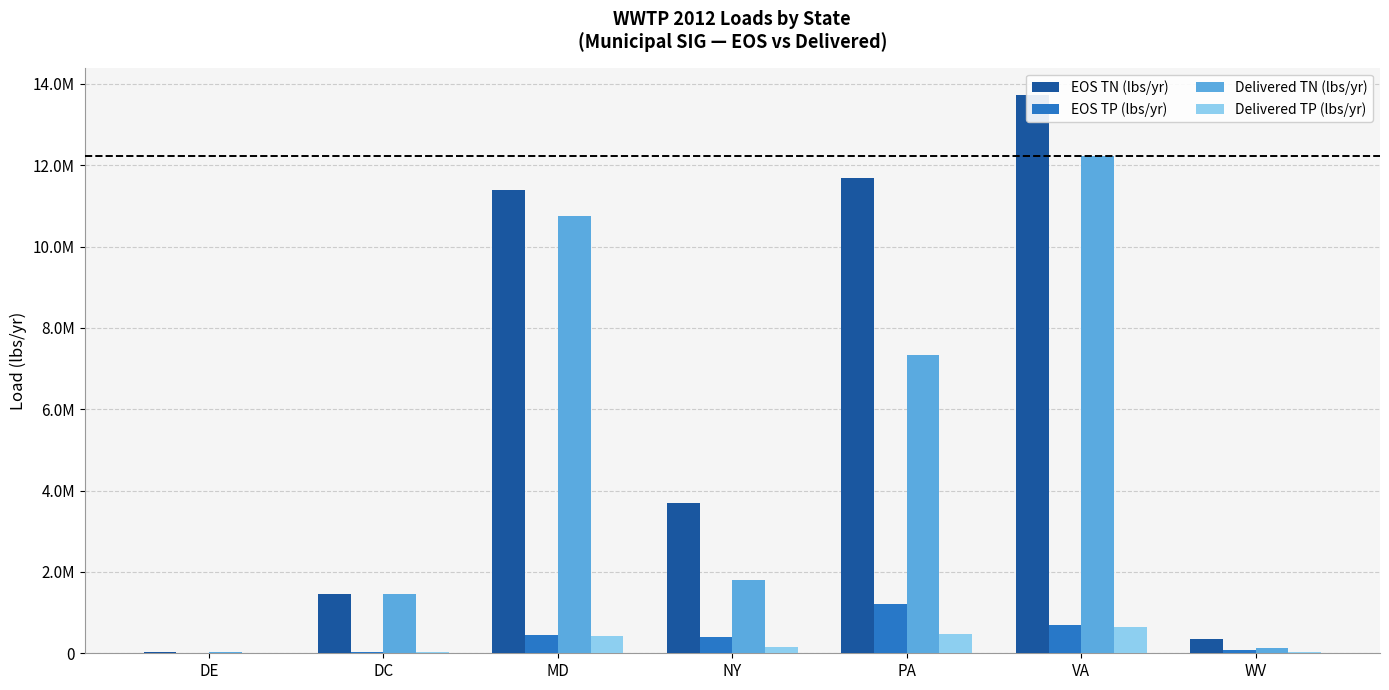

Is it true that EOS TN (lbs/yr) equals 2388857.1 at NY?

False